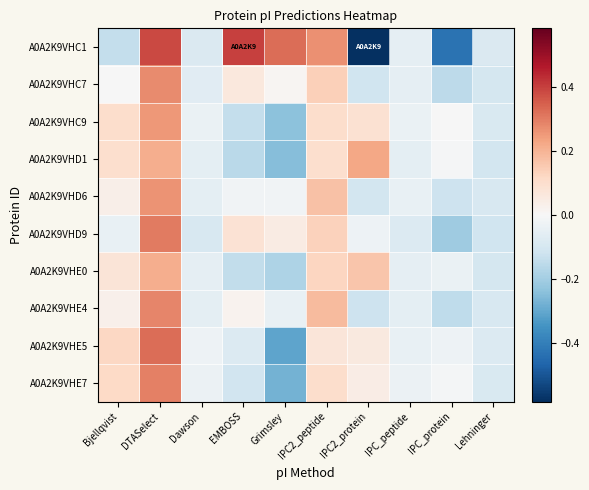

At which category is the sum across all series the highest?

DTASelect